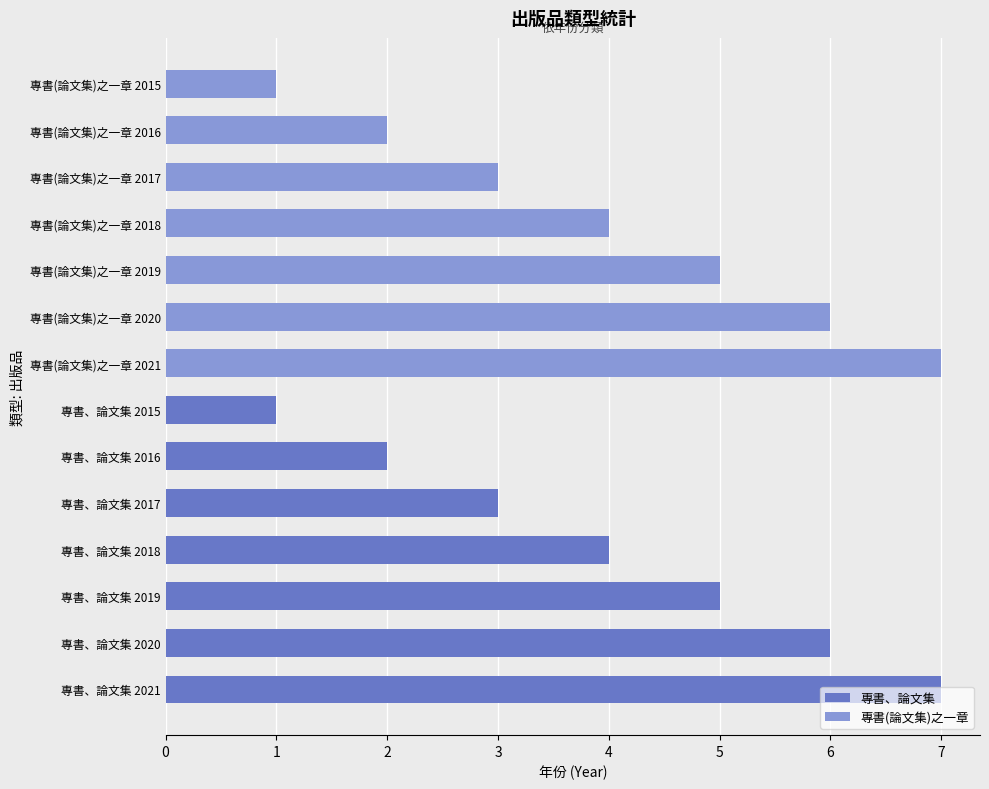

How many bars are there in total?

14